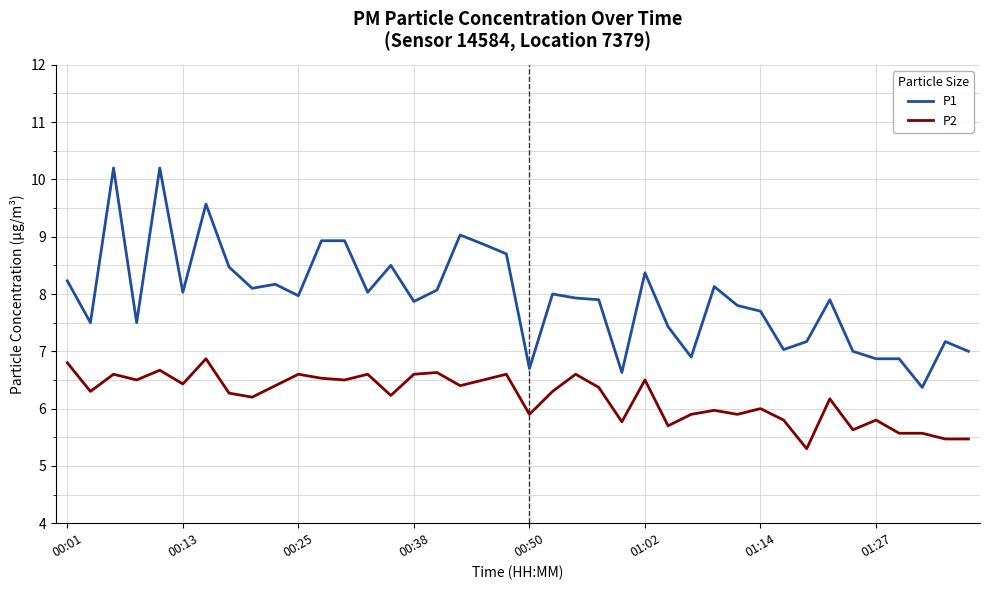

Rank the series by their average value, from highest to lowest.

P1, P2